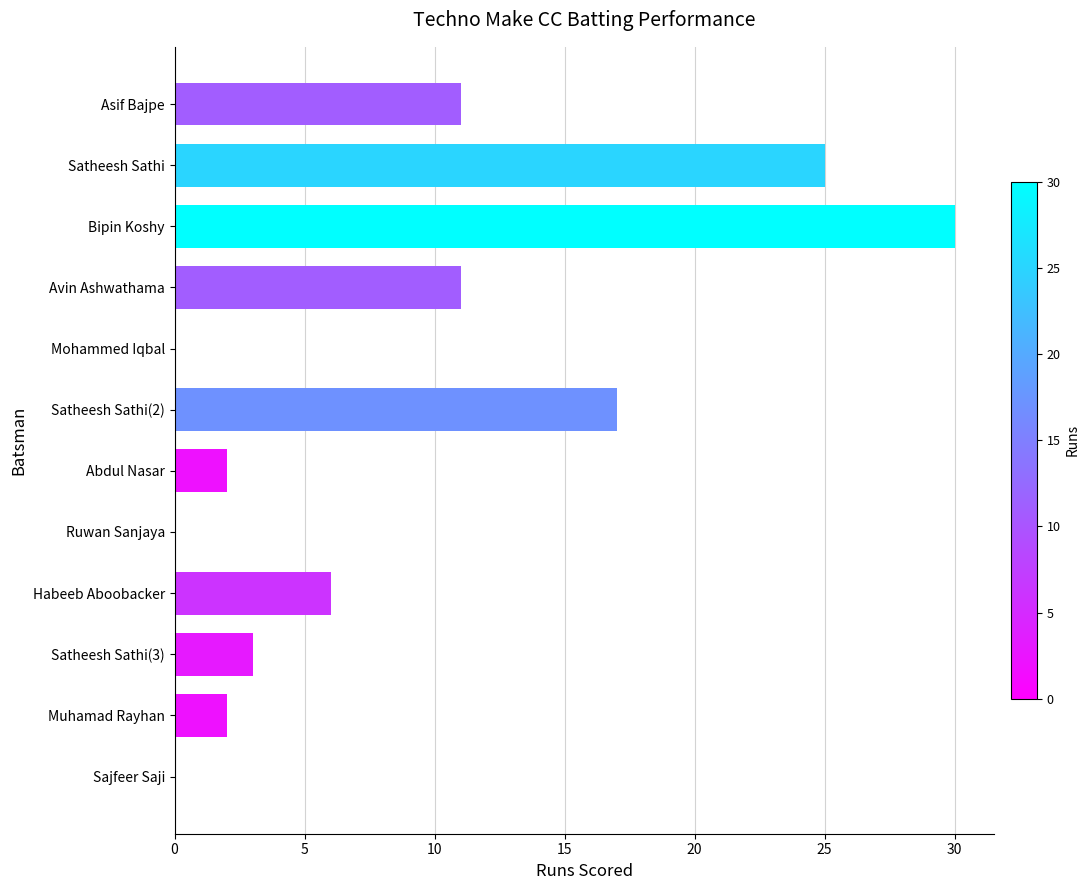

The value at Satheesh Sathi(2) is 24. True or false?

False